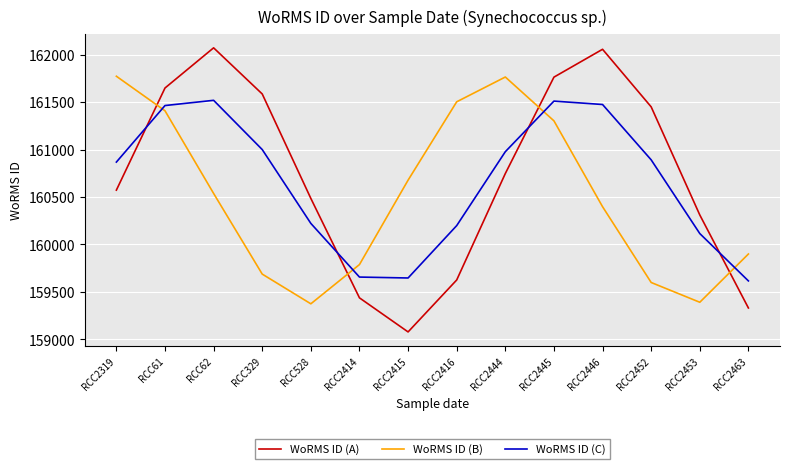

True or false: WoRMS ID (C) has a value of 161518.3 at RCC62.

True